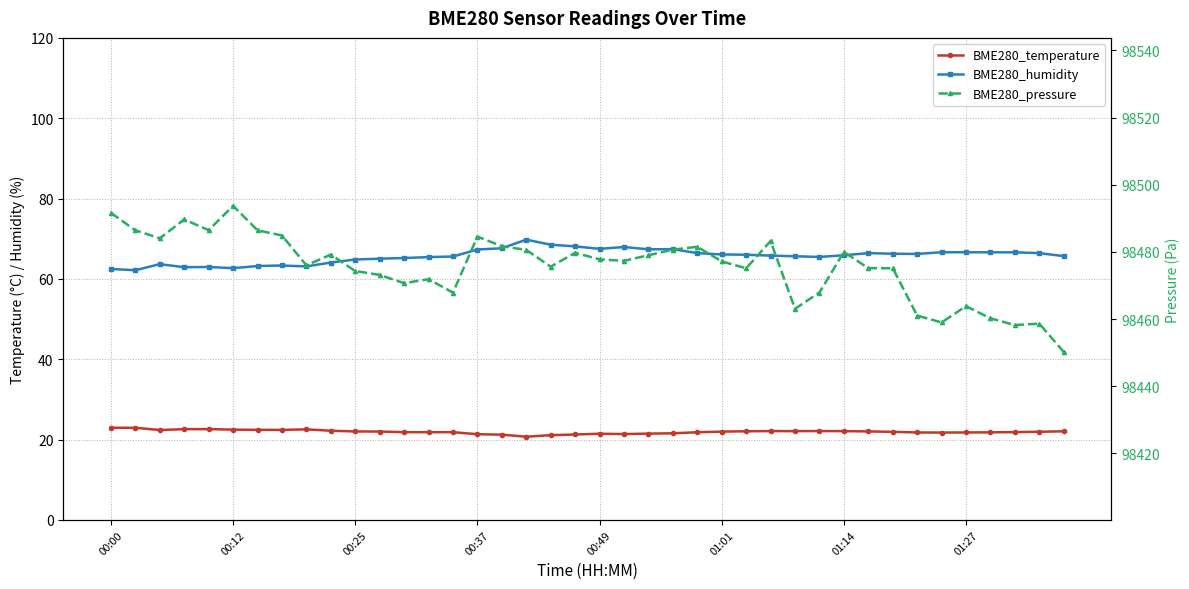

What is the difference between the maximum and minimum values in the BME280_humidity series?

7.6